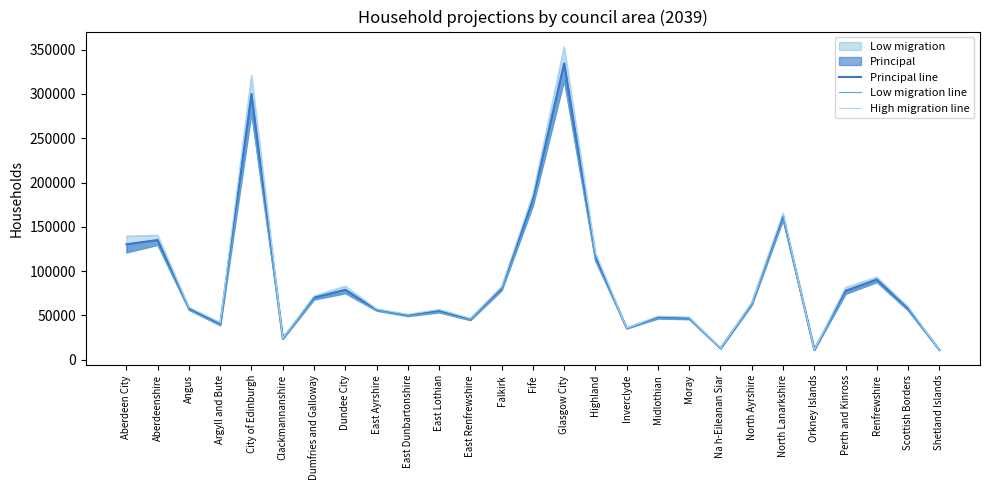

Where does the Principal line series first go above 57829?

Aberdeen City